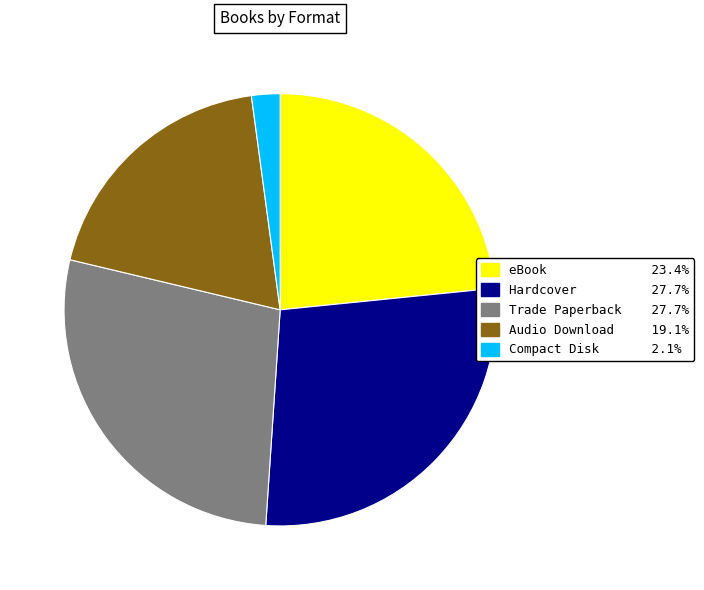

True or false: Compact Disk accounts for 2% of the total.

True